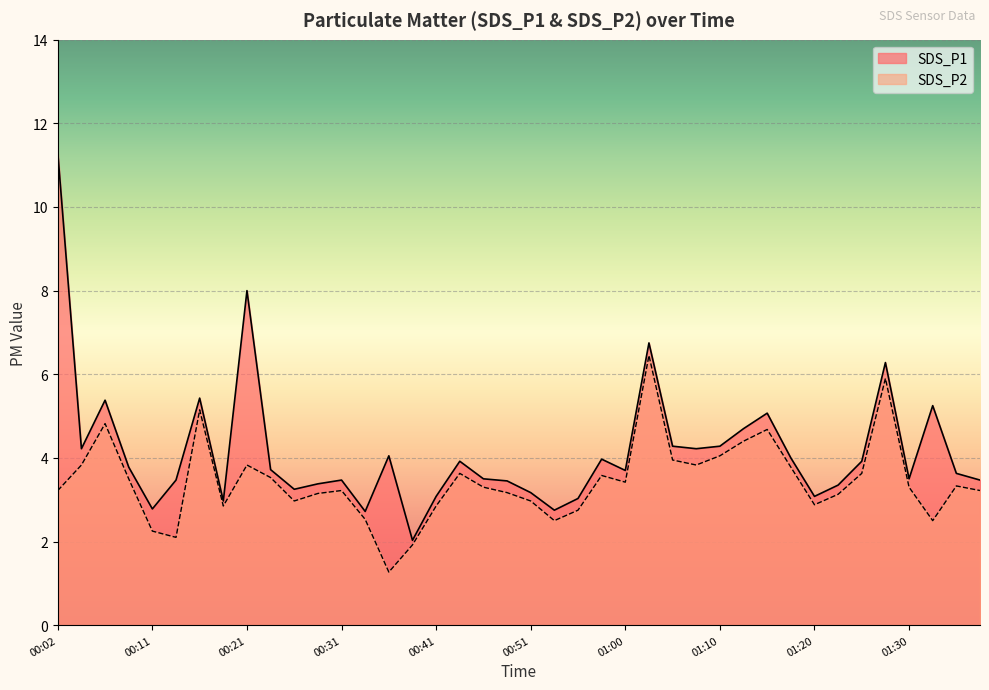

Rank the series by their average value, from highest to lowest.

SDS_P1, SDS_P2